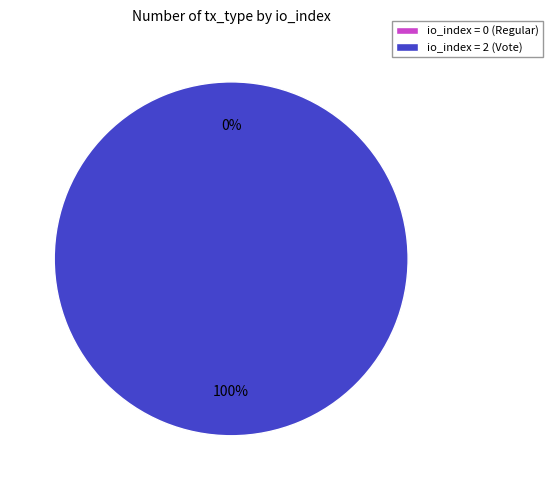

Count the number of slices in the pie.

2